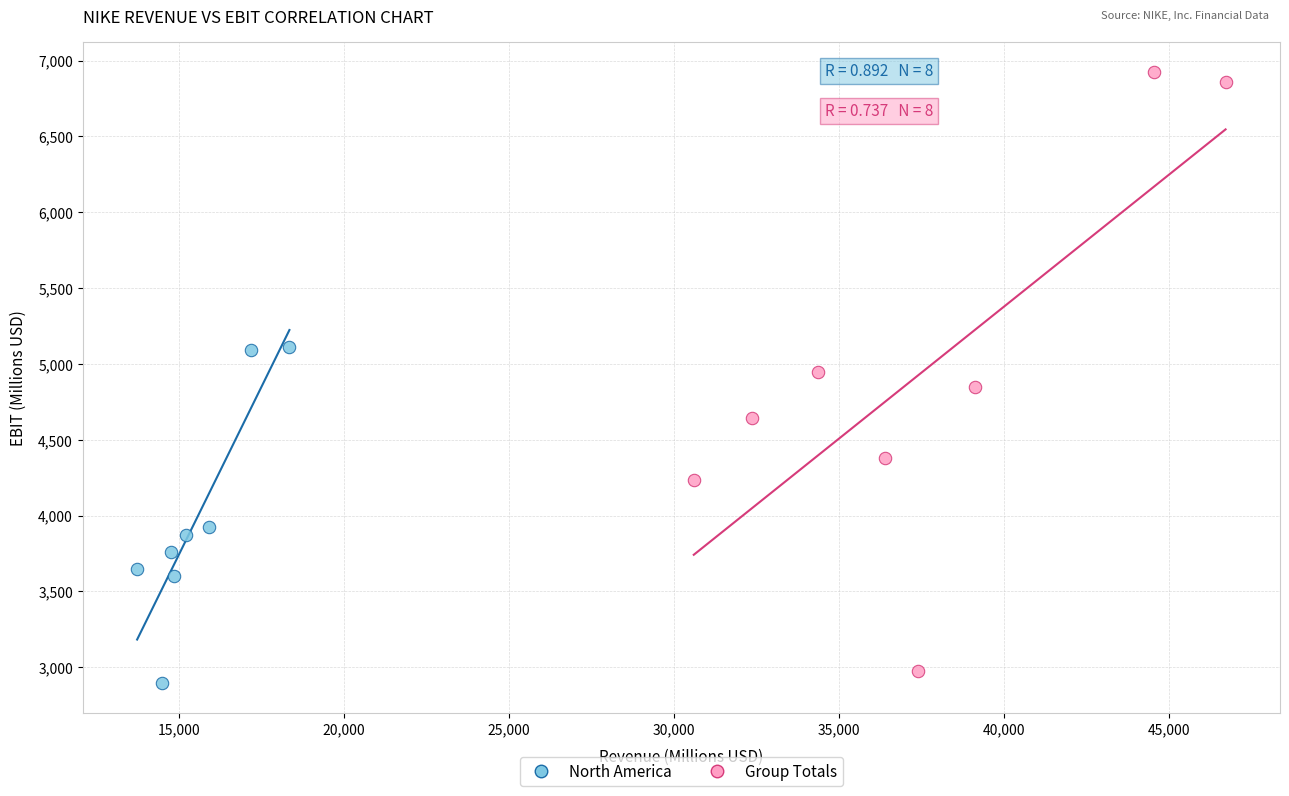

Which series has the largest Y range (max minus min)?

Group Totals